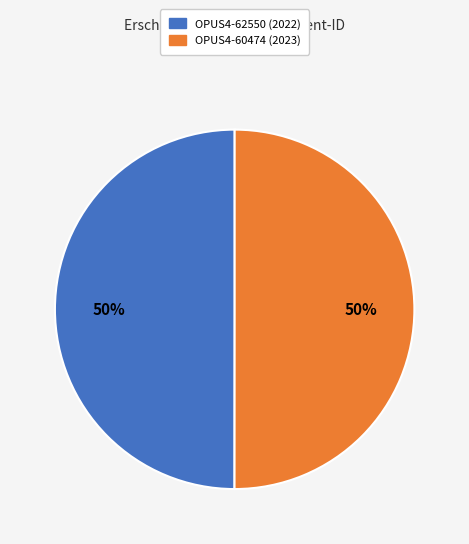

The OPUS4-62550 slice represents 40% of the pie. True or false?

False